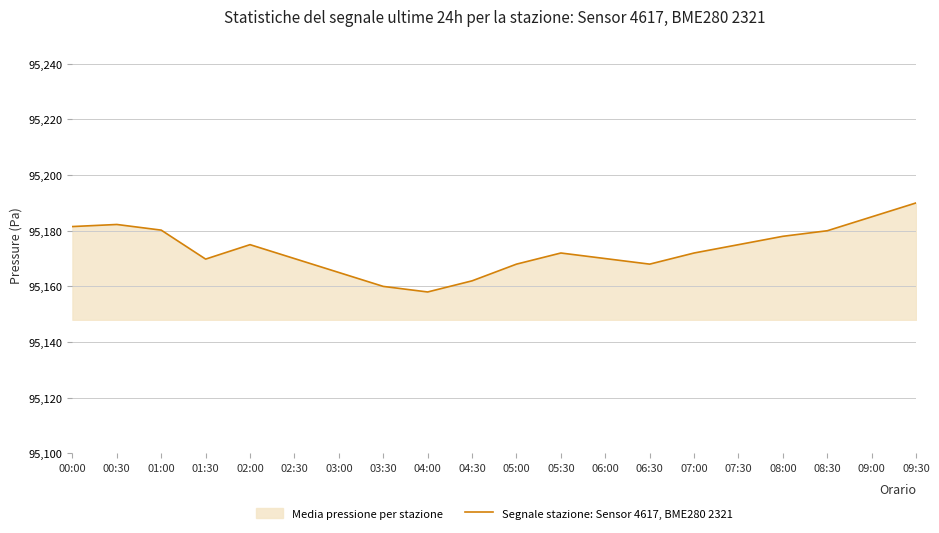

Is it true that the value at 05:30 is 95172.0?

True